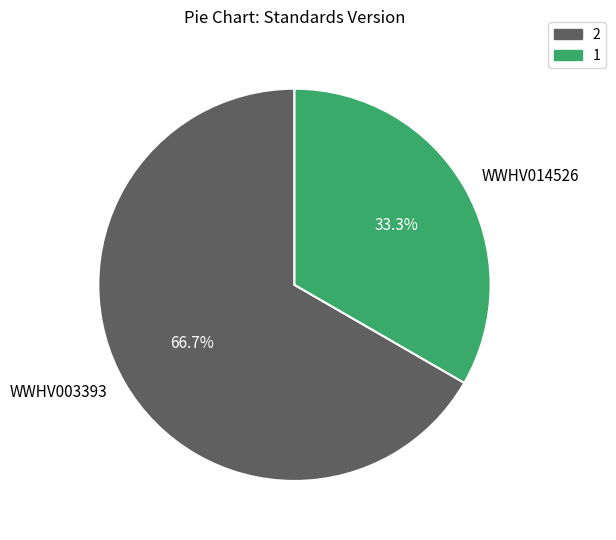

Is it true that WWHV003393 is 67% of the pie?

True